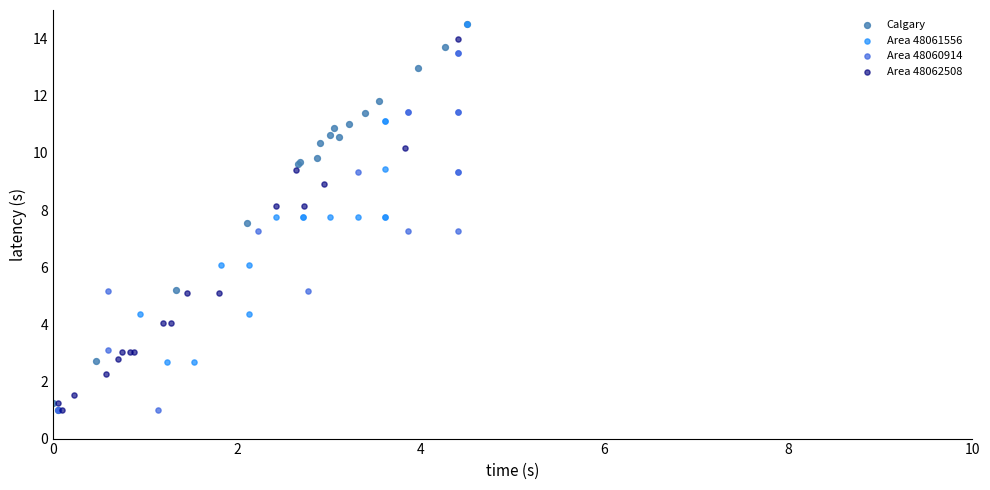

What are all the series names shown in the legend?

Calgary, Area 48061556, Area 48060914, Area 48062508